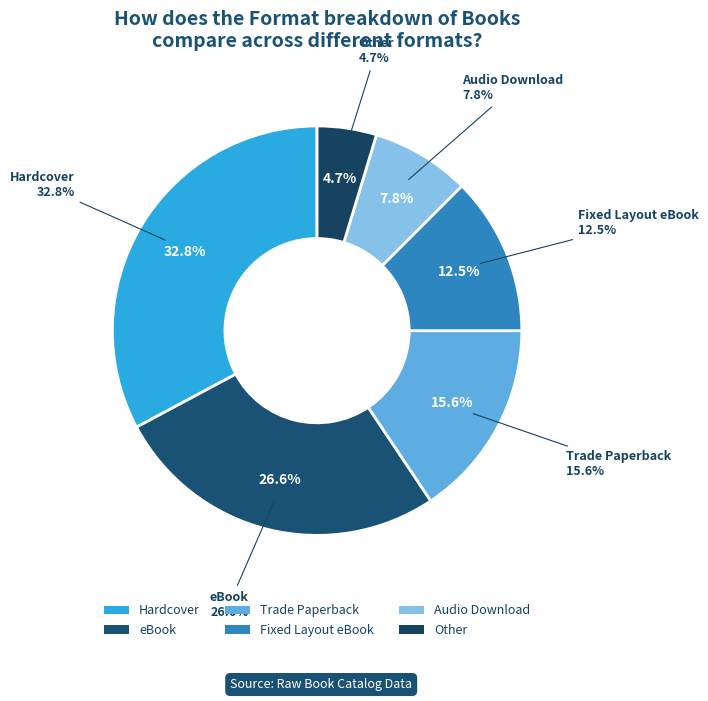

Approximately how many times larger is the value at Other compared to Fixed Layout eBook?

0.4